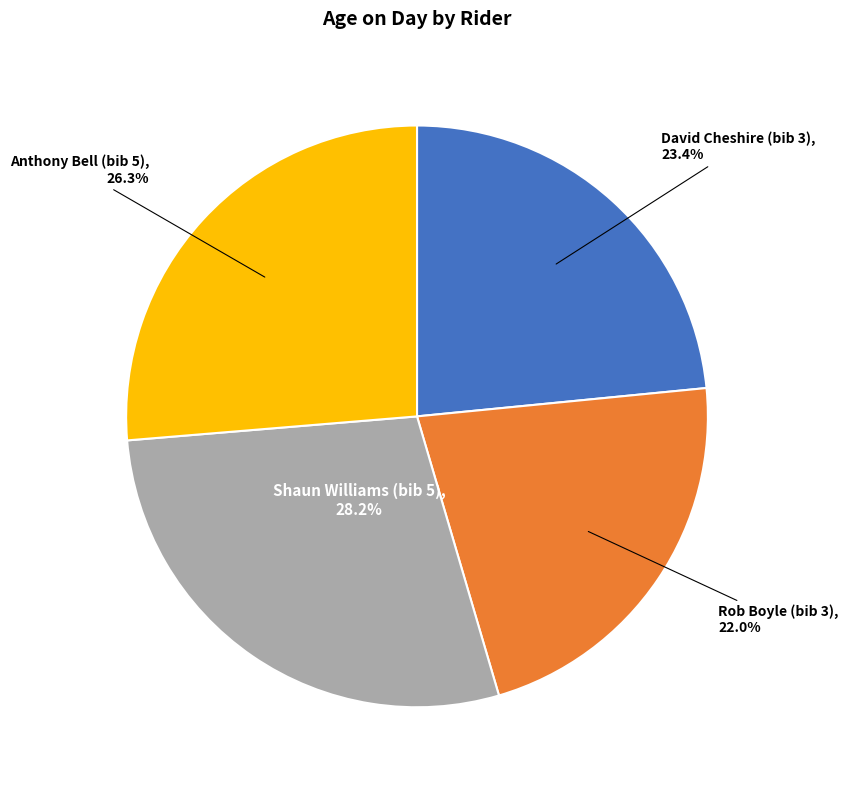

Does any single category account for the majority?

No